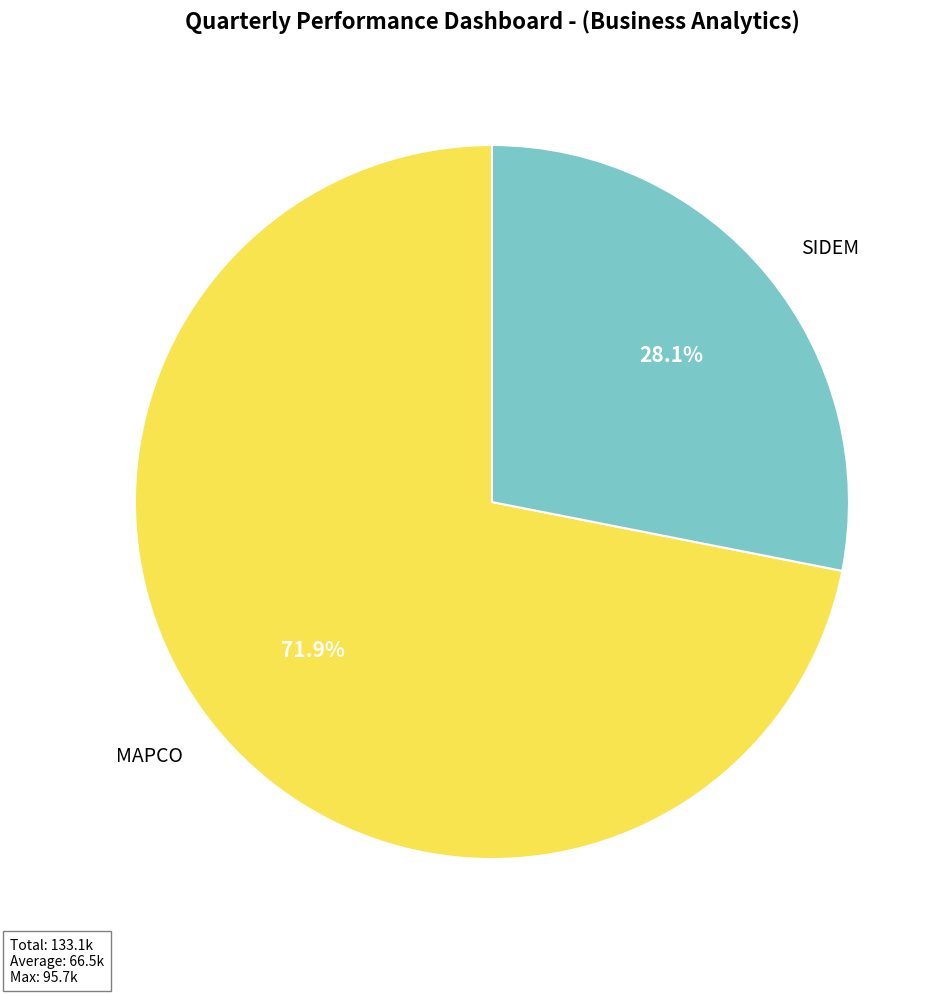

What percentage is the MAPCO slice, to the nearest percent?

72%